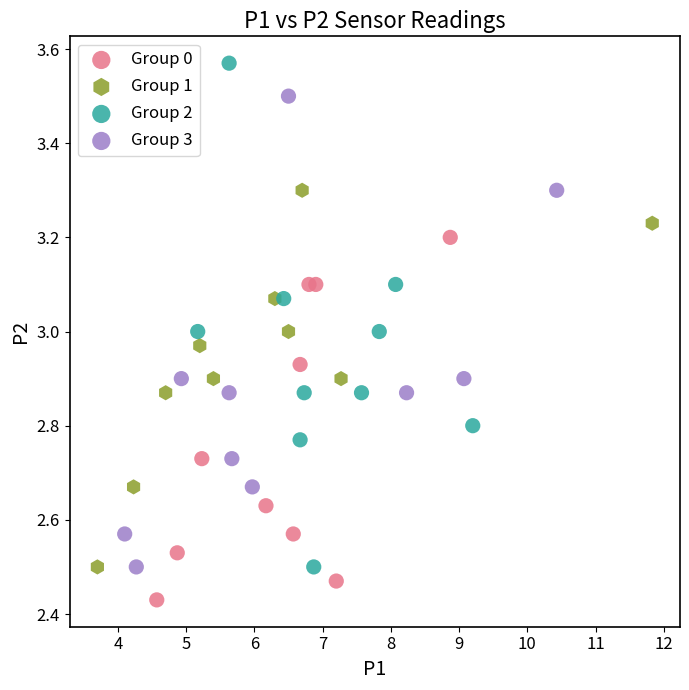

Which series contains the lowest Y value?

Group 0